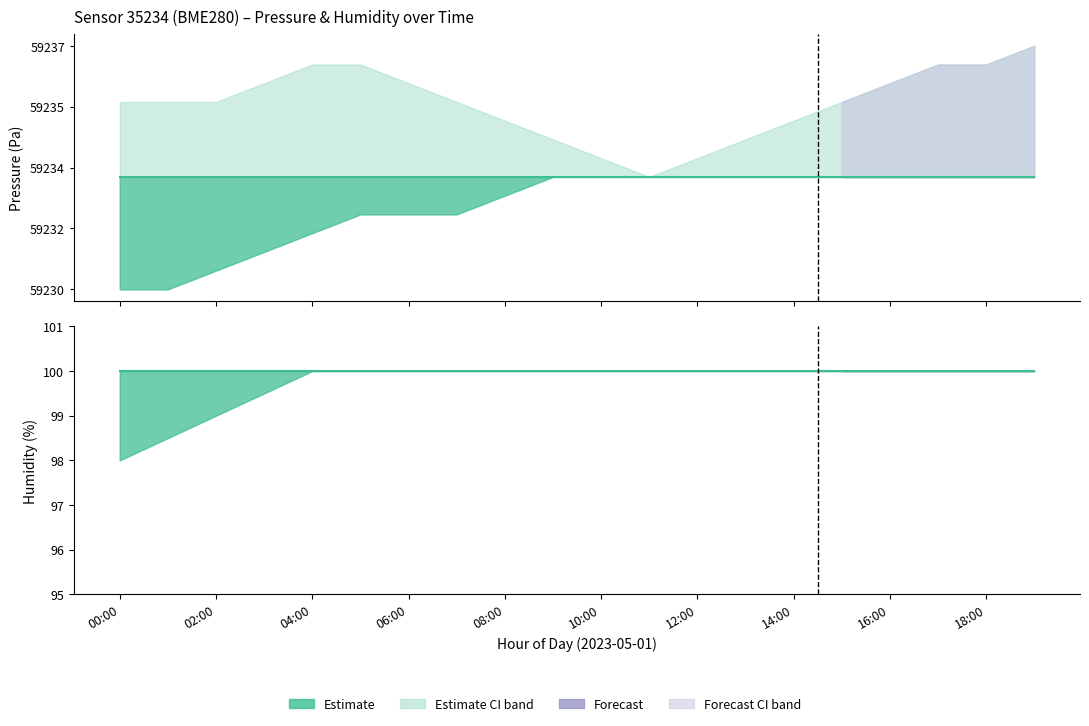

Which series has the largest range (max minus min)?

pressure (mid)